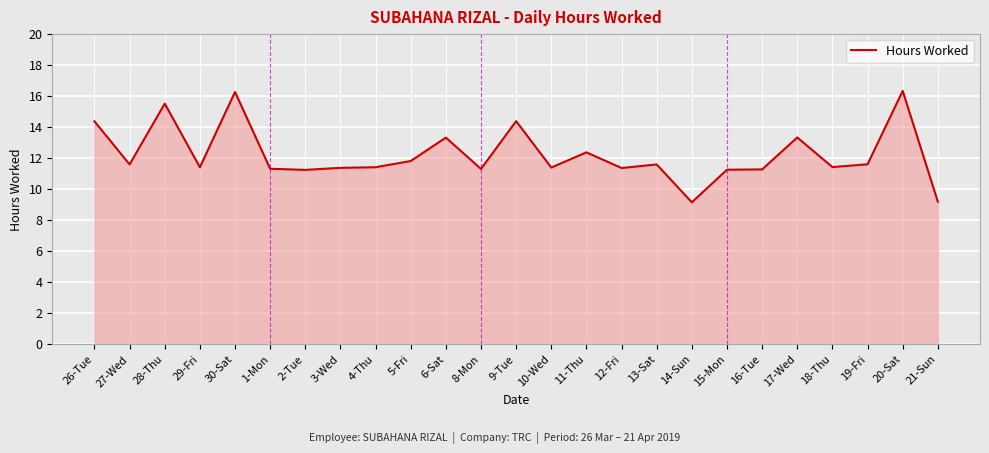

What is the difference between the maximum and minimum values?

7.2